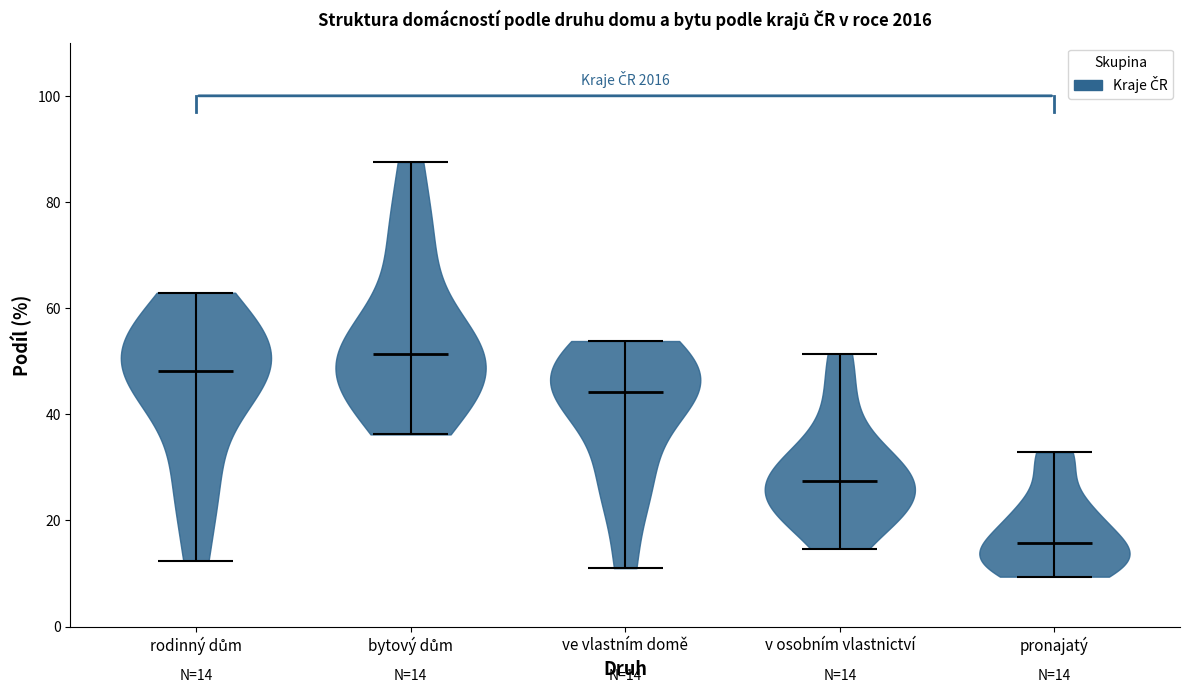

Which violin has the lowest median line?

pronajatý